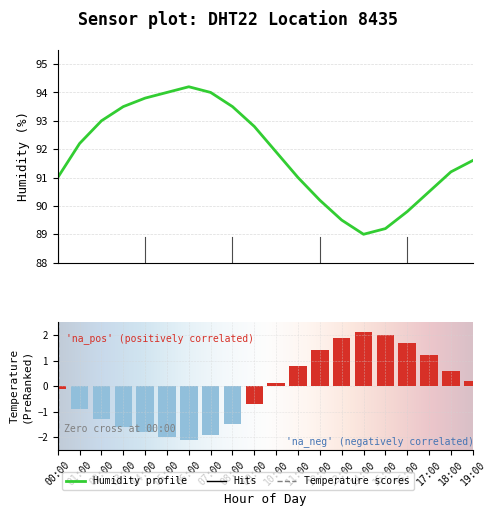

What is the difference between the temperature values at 13:00 and 10:00?

1.8